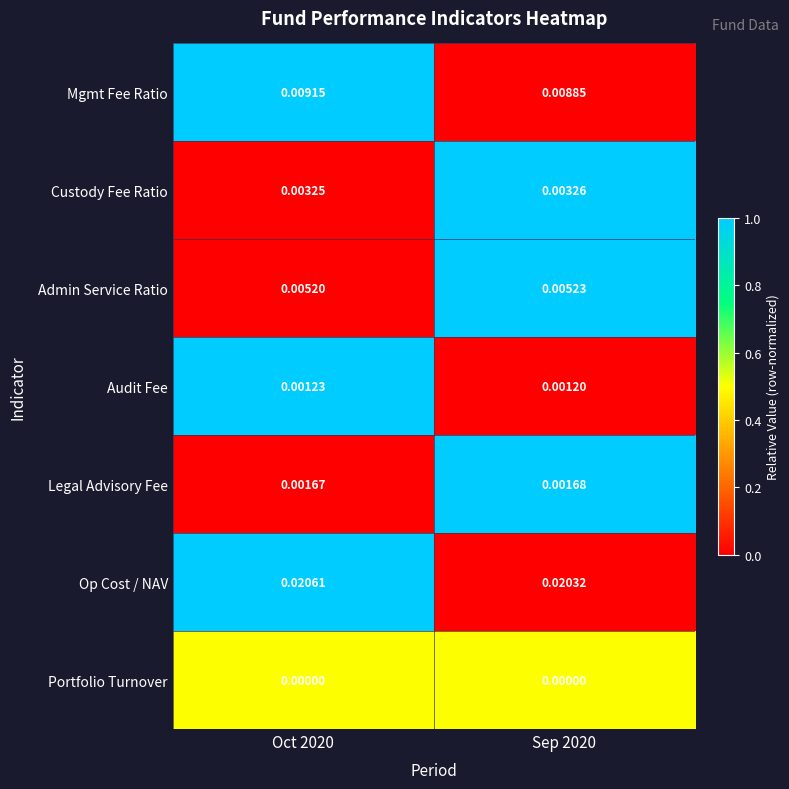

Count the number of data series in this chart.

7